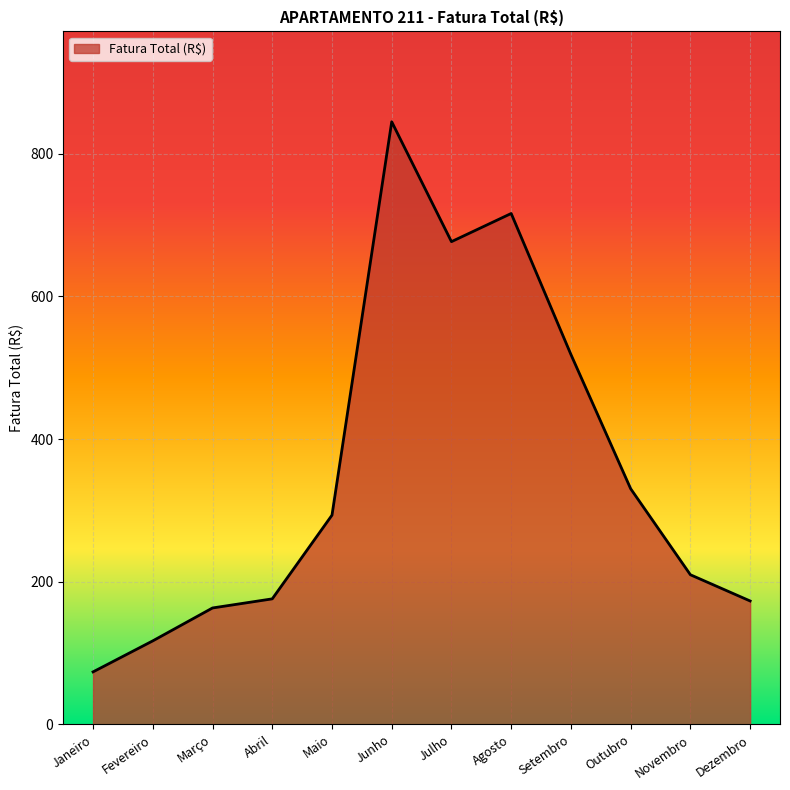

Where does the data first go above 293?

Maio